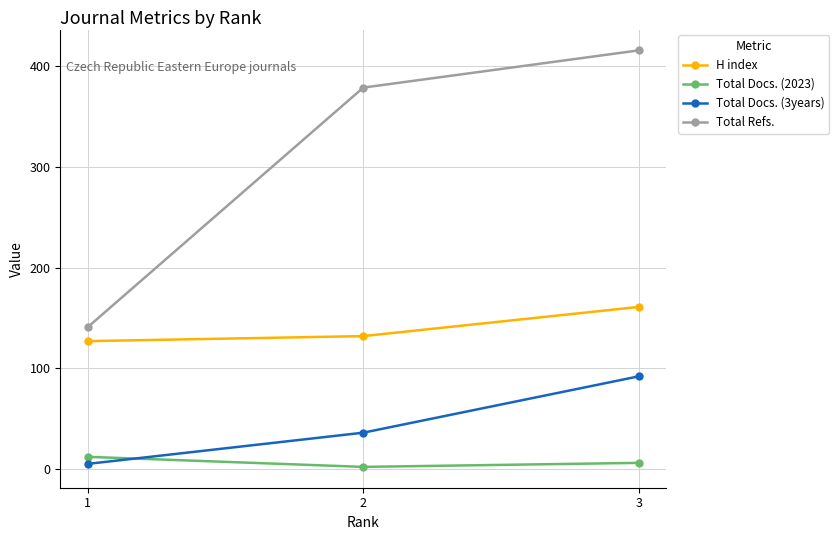

Is the value of Total Docs. (2023) at 3 greater than the value of Total Refs. at 1?

No